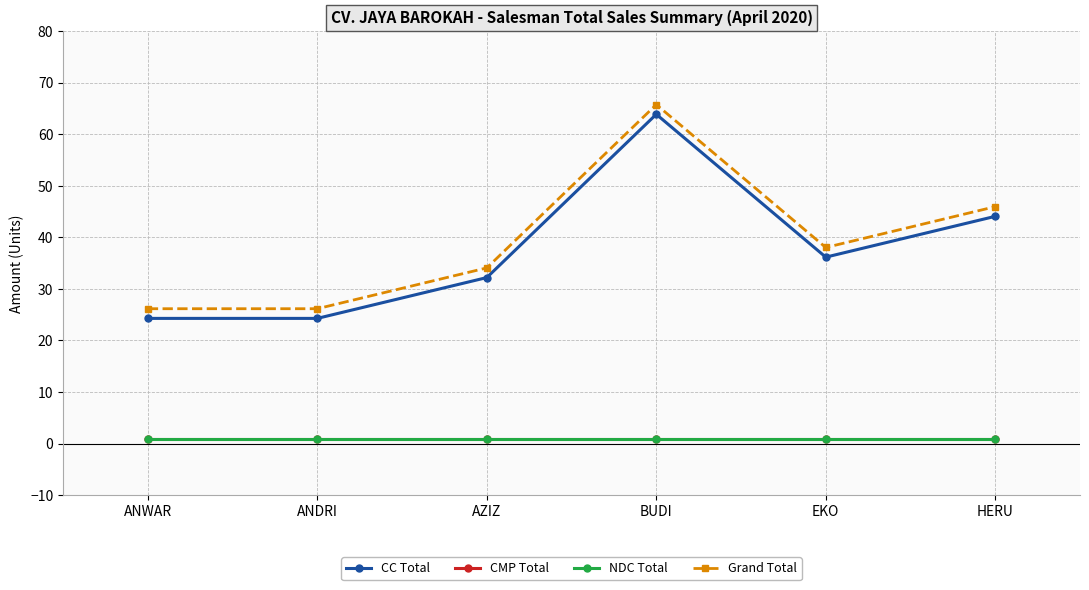

What is the label of the 3rd point from the left?

AZIZ